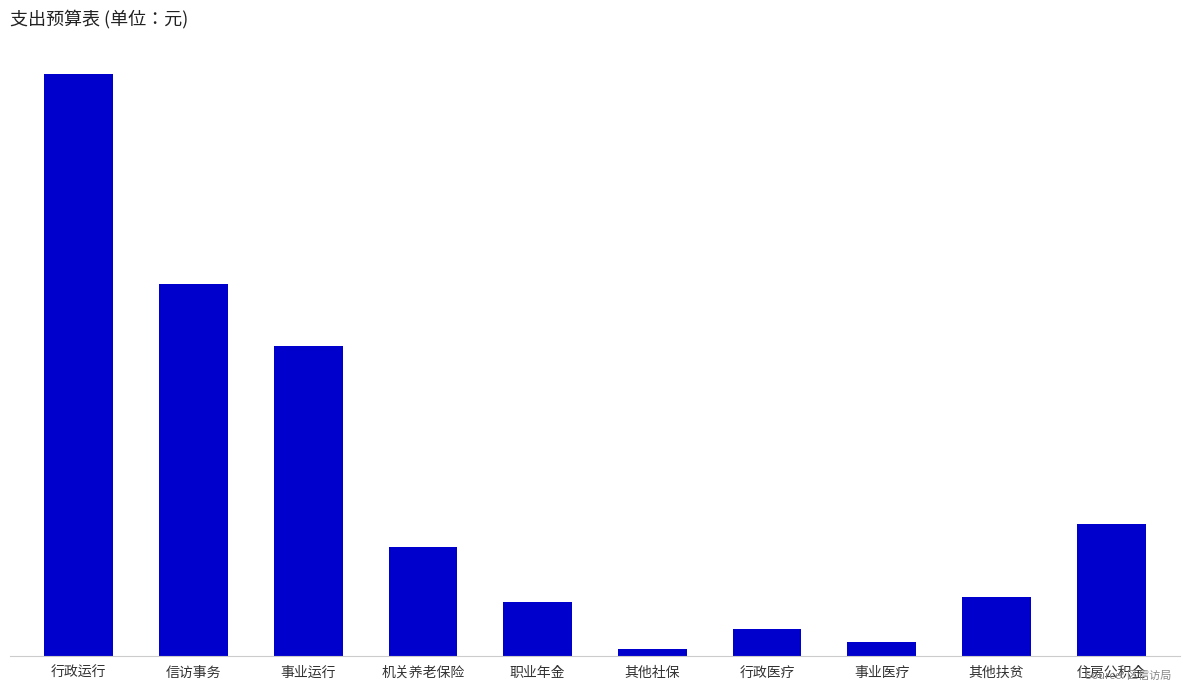

Does the chart contain any negative values?

No